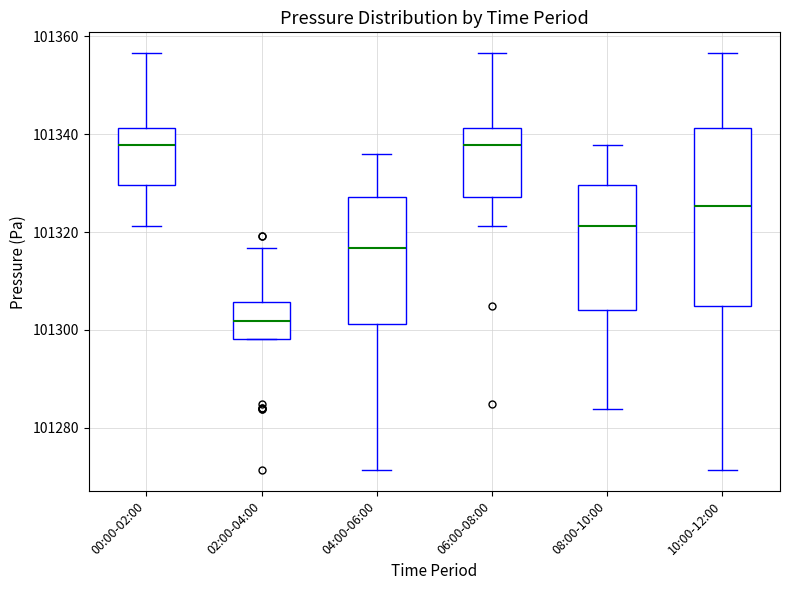

Where does the lower whisker of the box for 04:00-06:00 end on the y-axis? The values are not printed on the chart, so give them approximately, as read against the axis.

101272